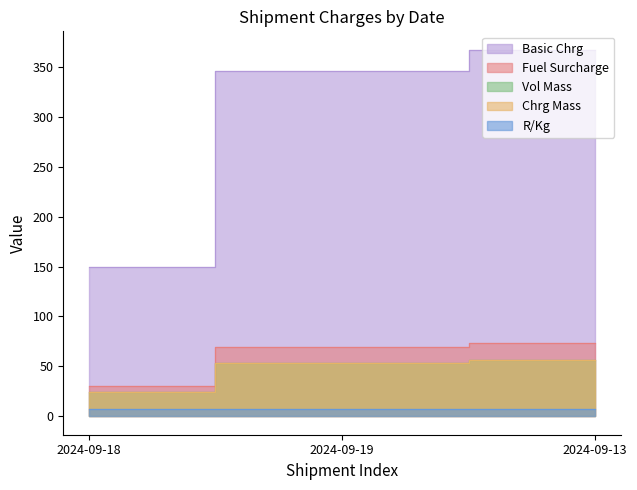

The value of Basic Chrg at 2024-09-19 is 346.0. True or false?

True